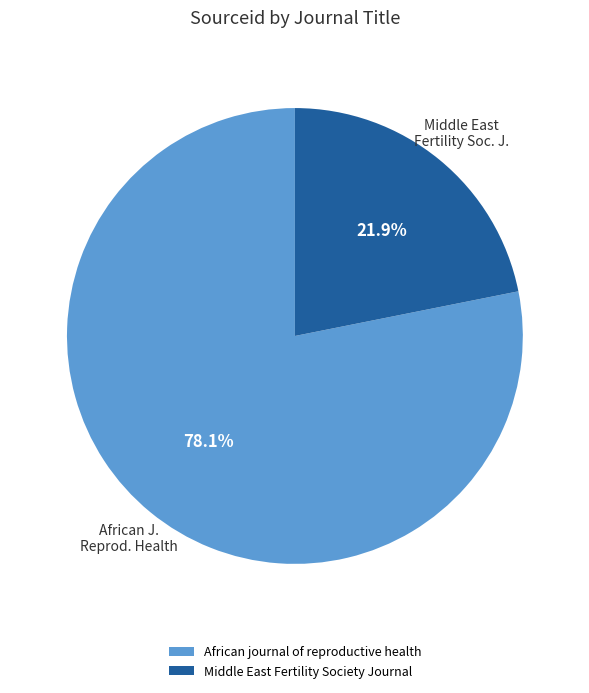

What percentage is the Middle East Fertility Society Journal slice, to the nearest percent?

22%